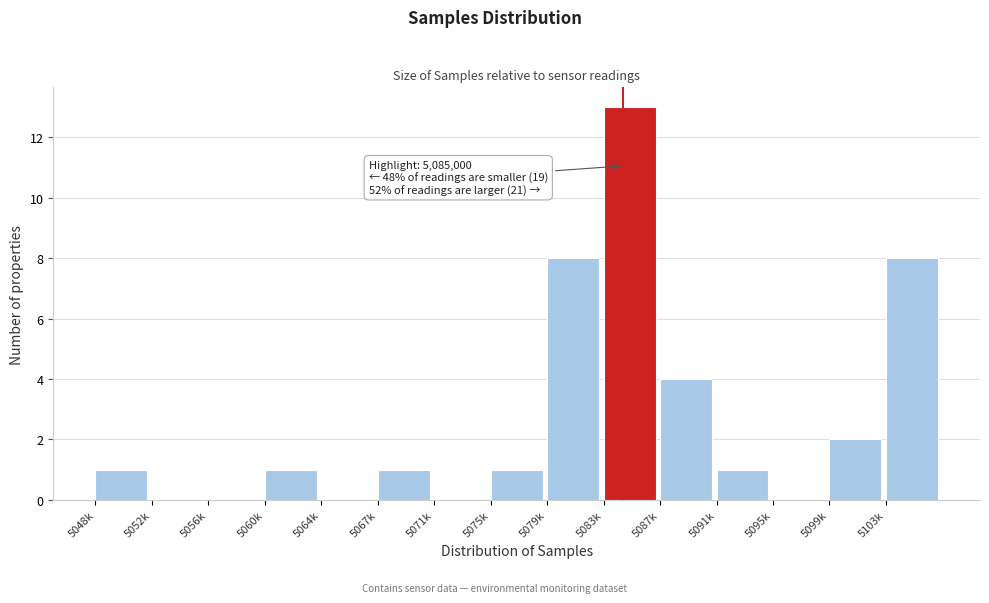

Reading right to left, what are all the values shown in this chart?

5103k=8	5099k=2	5095k=0	5091k=1	5087k=4	5083k=13	5079k=8	5075k=1	5071k=0	5067k=1	5064k=0	5060k=1	5056k=0	5052k=0	5048k=1